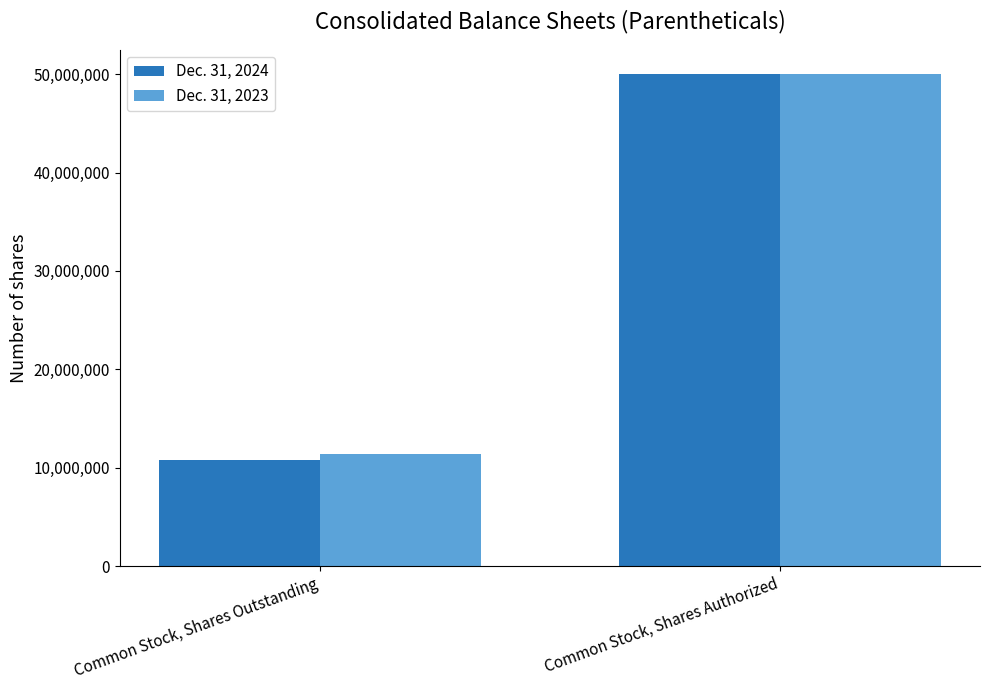

Does the chart contain any negative values?

No